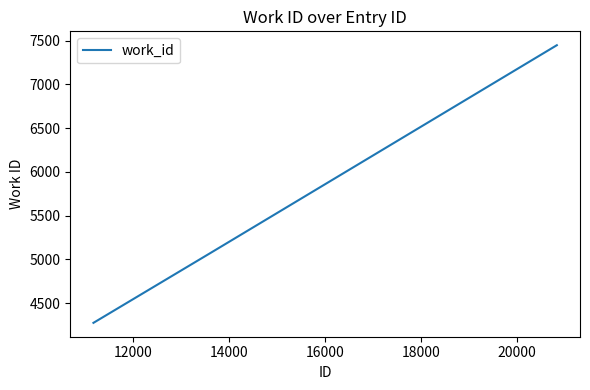

What is the minimum value shown in the chart?

4274